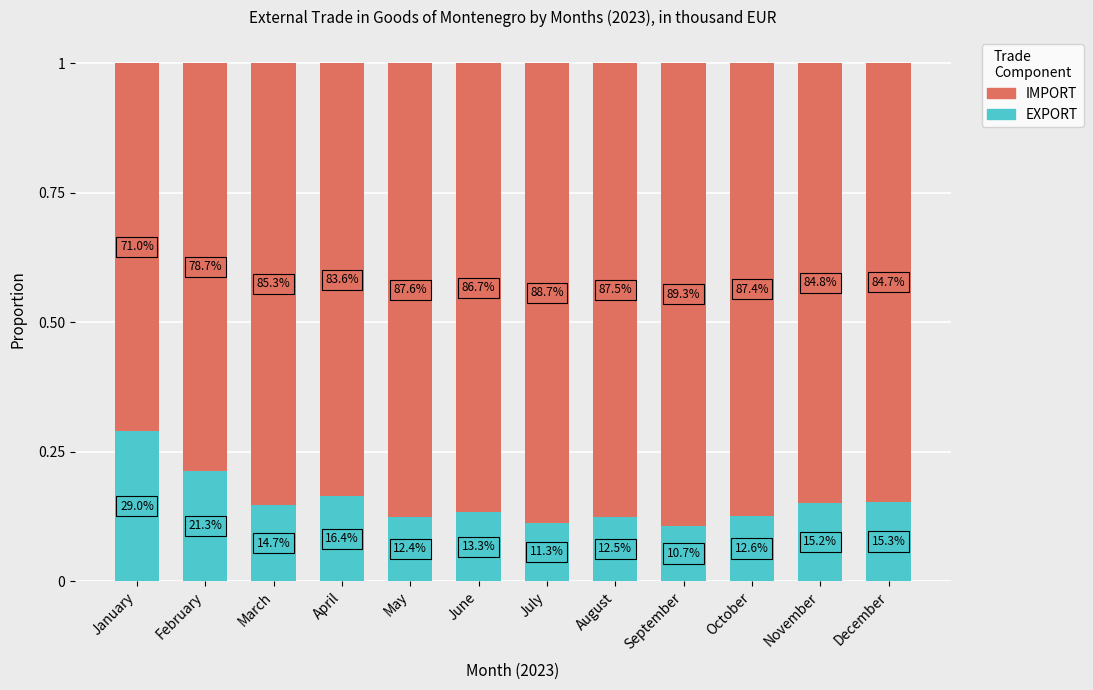

True or false: EXPORT has a value of 0.2 at September.

False